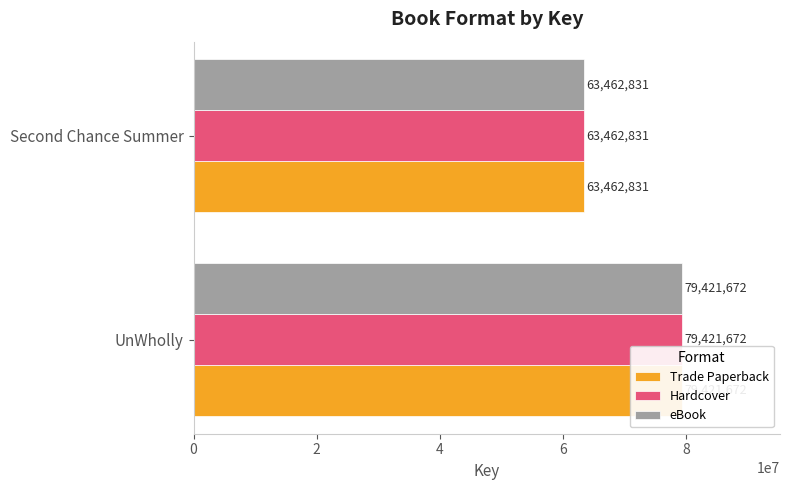

Which series has the widest spread of values?

Trade Paperback